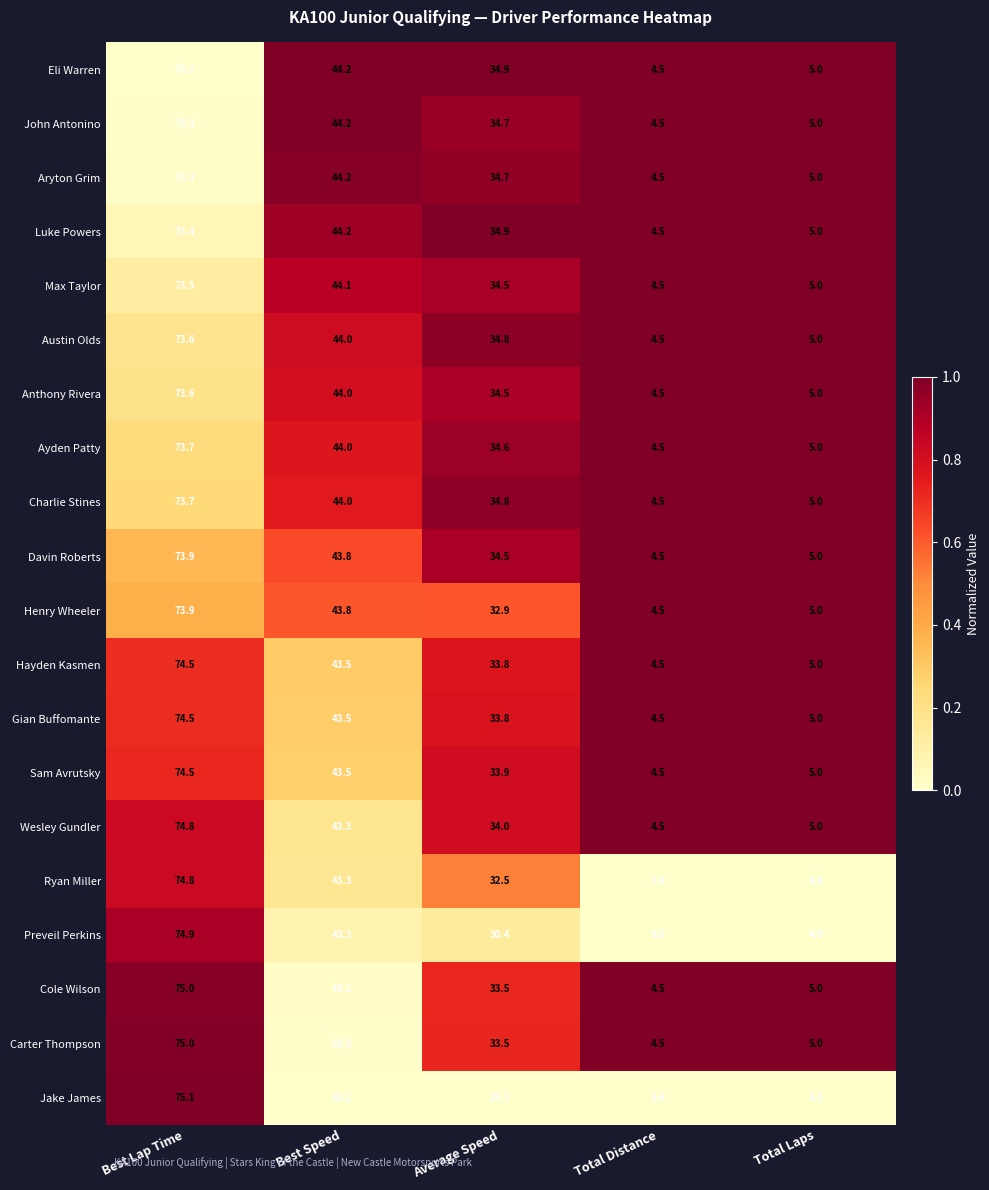

Is the value of Cole Wilson at Average Speed greater than the value of Austin Olds at Best Lap Time?

No